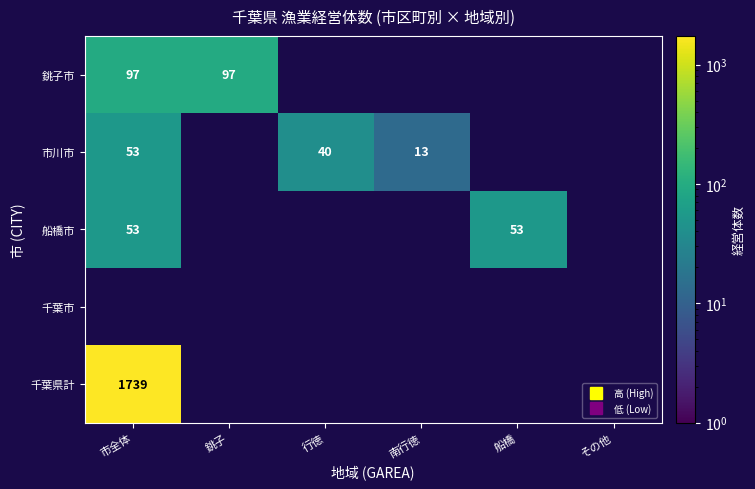

What is the maximum value for 市川市?

53.0